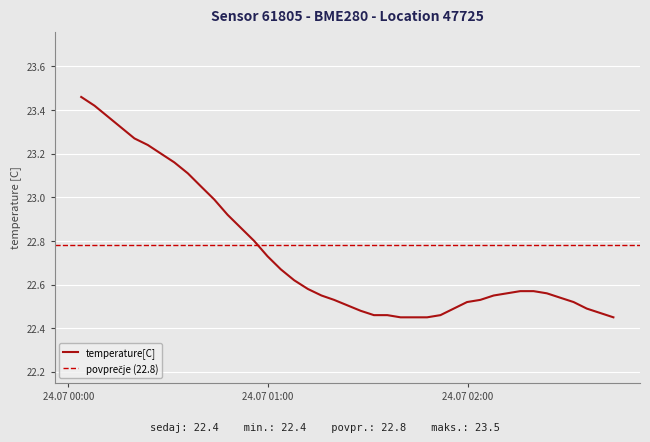

What is the label of the 3rd point from the right?

2023-07-24T02:35:51